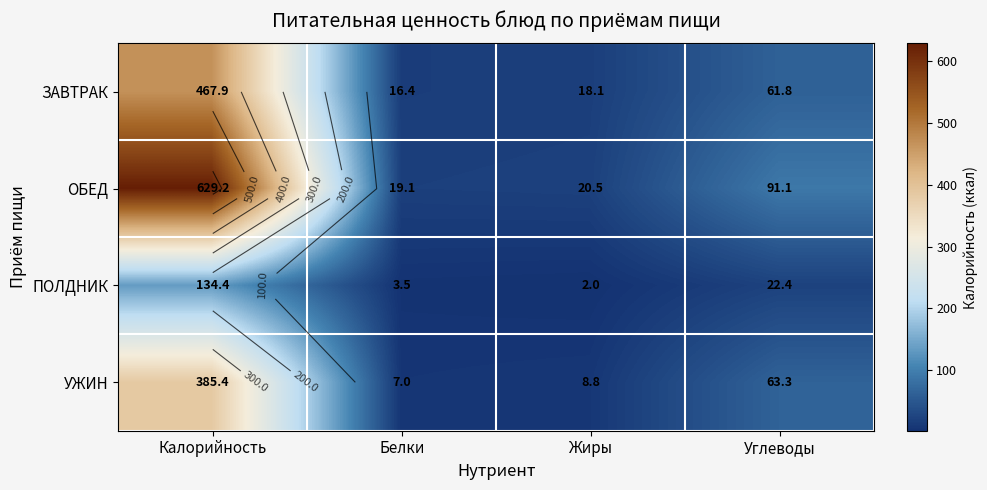

What is the difference between the highest and lowest values at Белки?

15.6